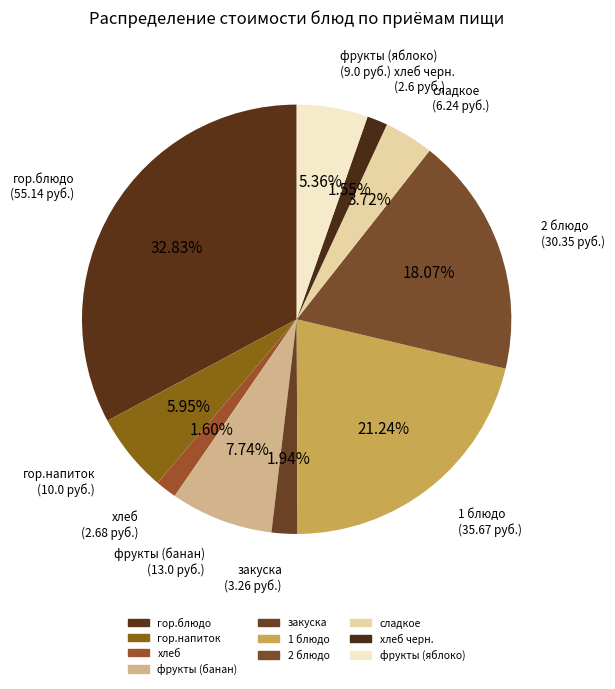

To the nearest percent, what is the difference between the largest and smallest slice percentages?

31%